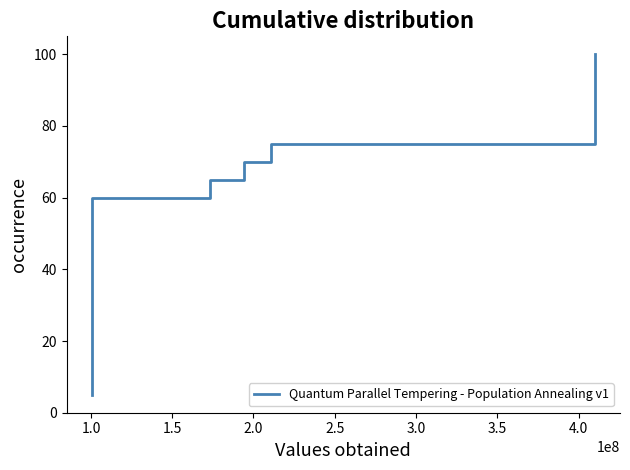

Count the number of categories in the chart.

20